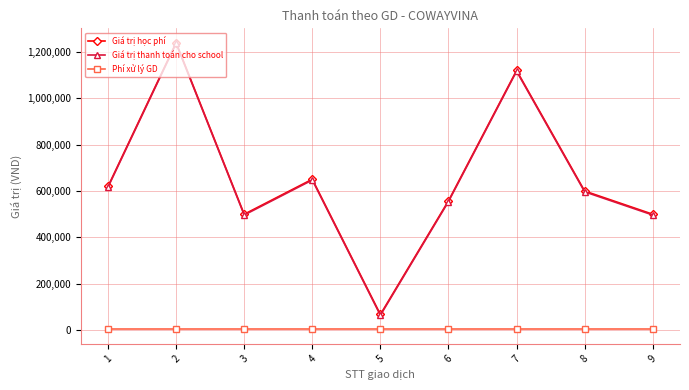

What is the average value of the Giá trị học phí series?

650746